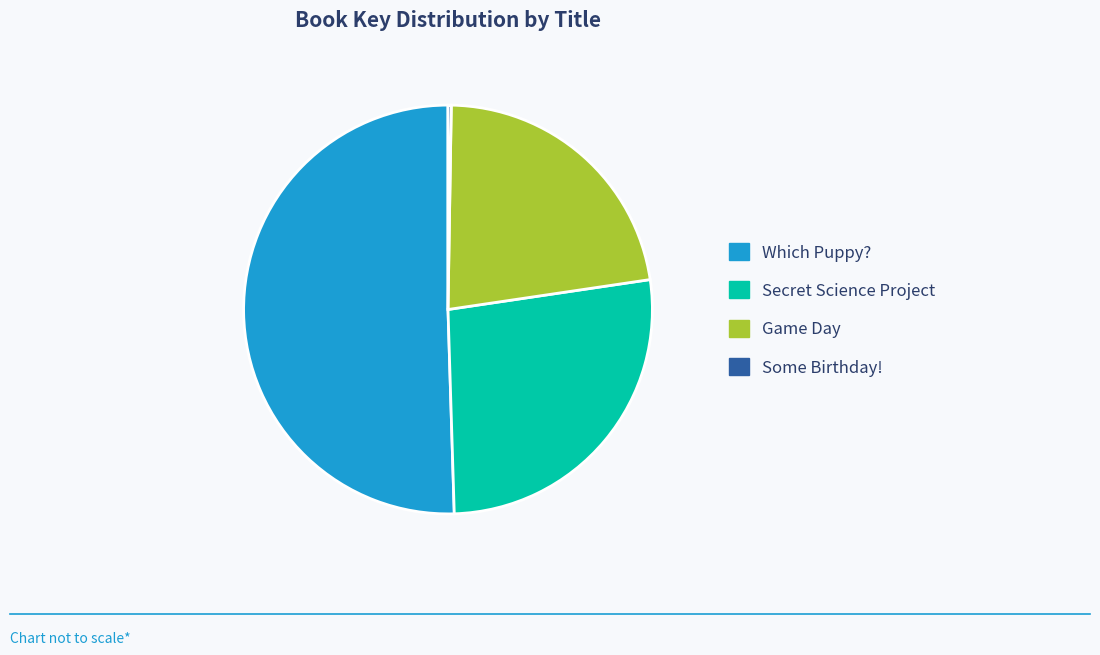

Between Which Puppy? and Game Day, which is larger?

Which Puppy?